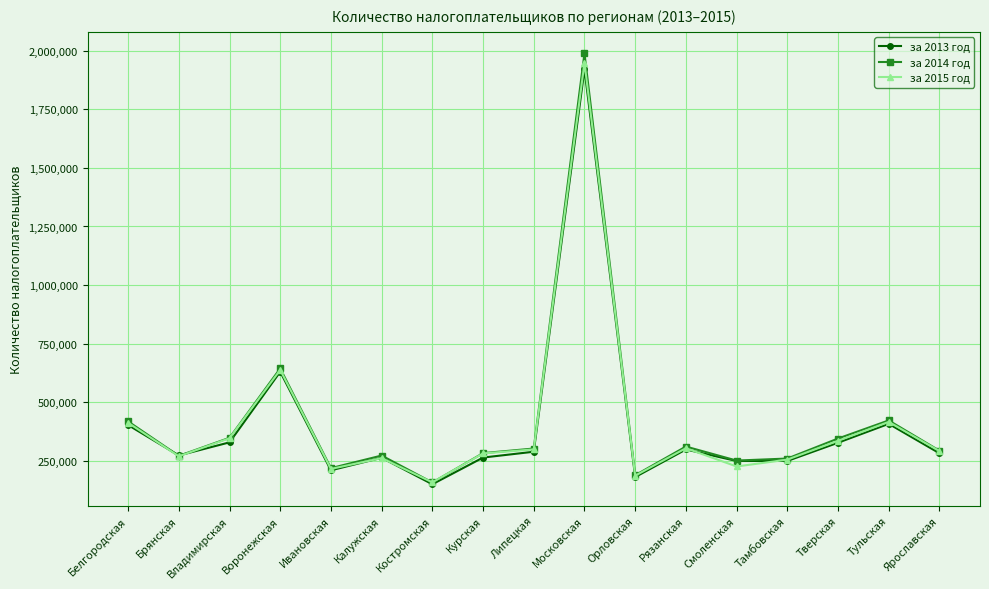

In за 2014 год, how many points are higher than both neighbors (excluding endpoints)?

5